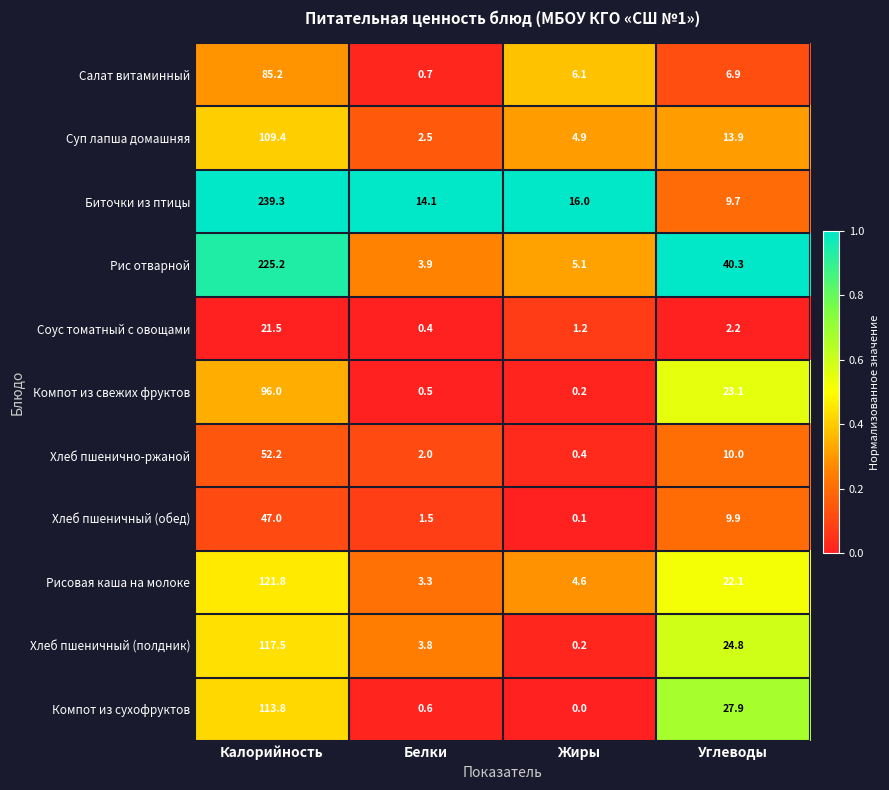

Rank the series by their maximum value, from highest to lowest.

Биточки из птицы, Рис отварной, Рисовая каша на молоке, Хлеб пшеничный (полдник), Компот из сухофруктов, Суп лапша домашняя, Компот из свежих фруктов, Салат витаминный, Хлеб пшенично-ржаной, Хлеб пшеничный (обед), Соус томатный с овощами